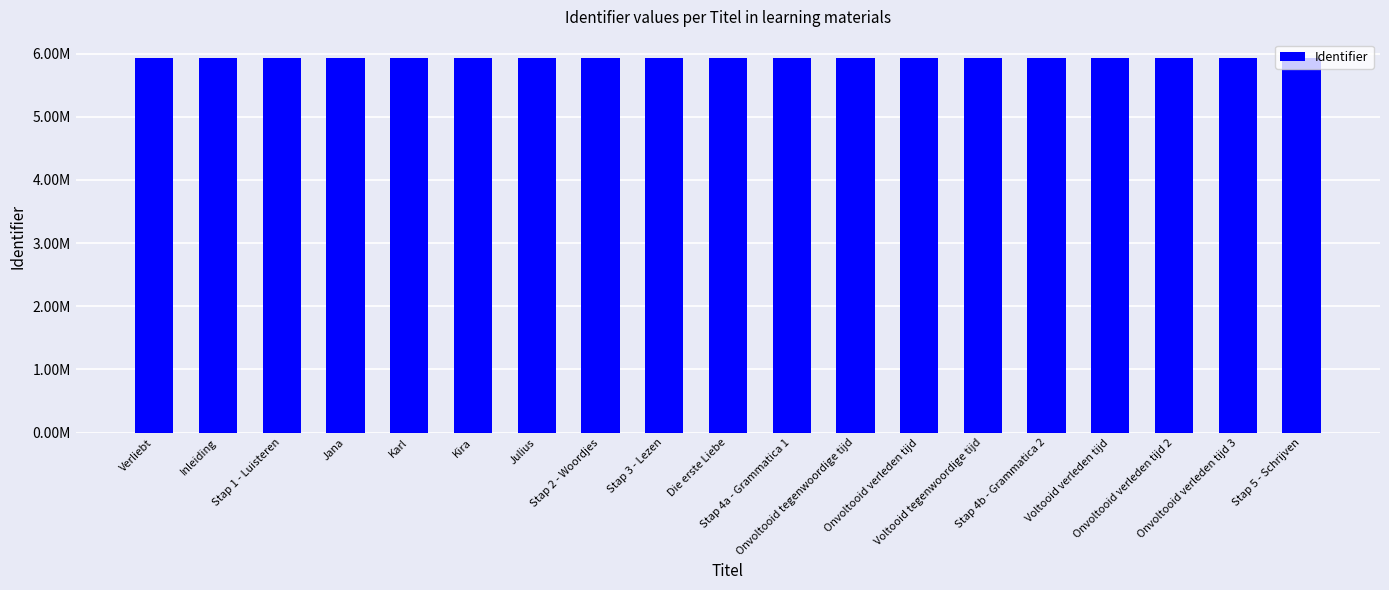

Are the bars horizontal?

No